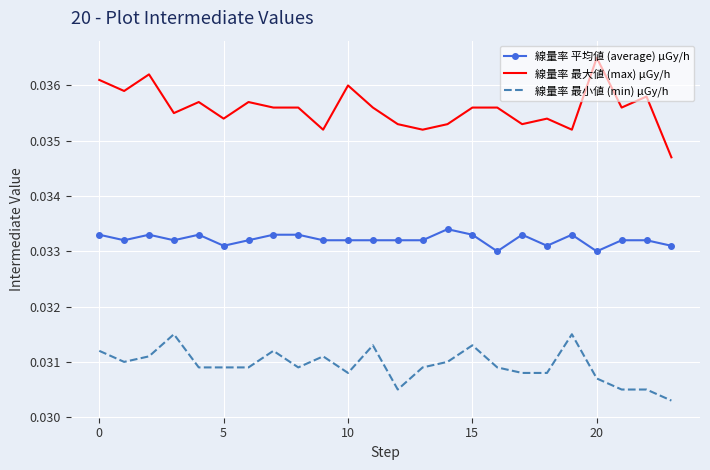

Which series has the largest total across all categories?

線量率 最大値 (max) μGy/h